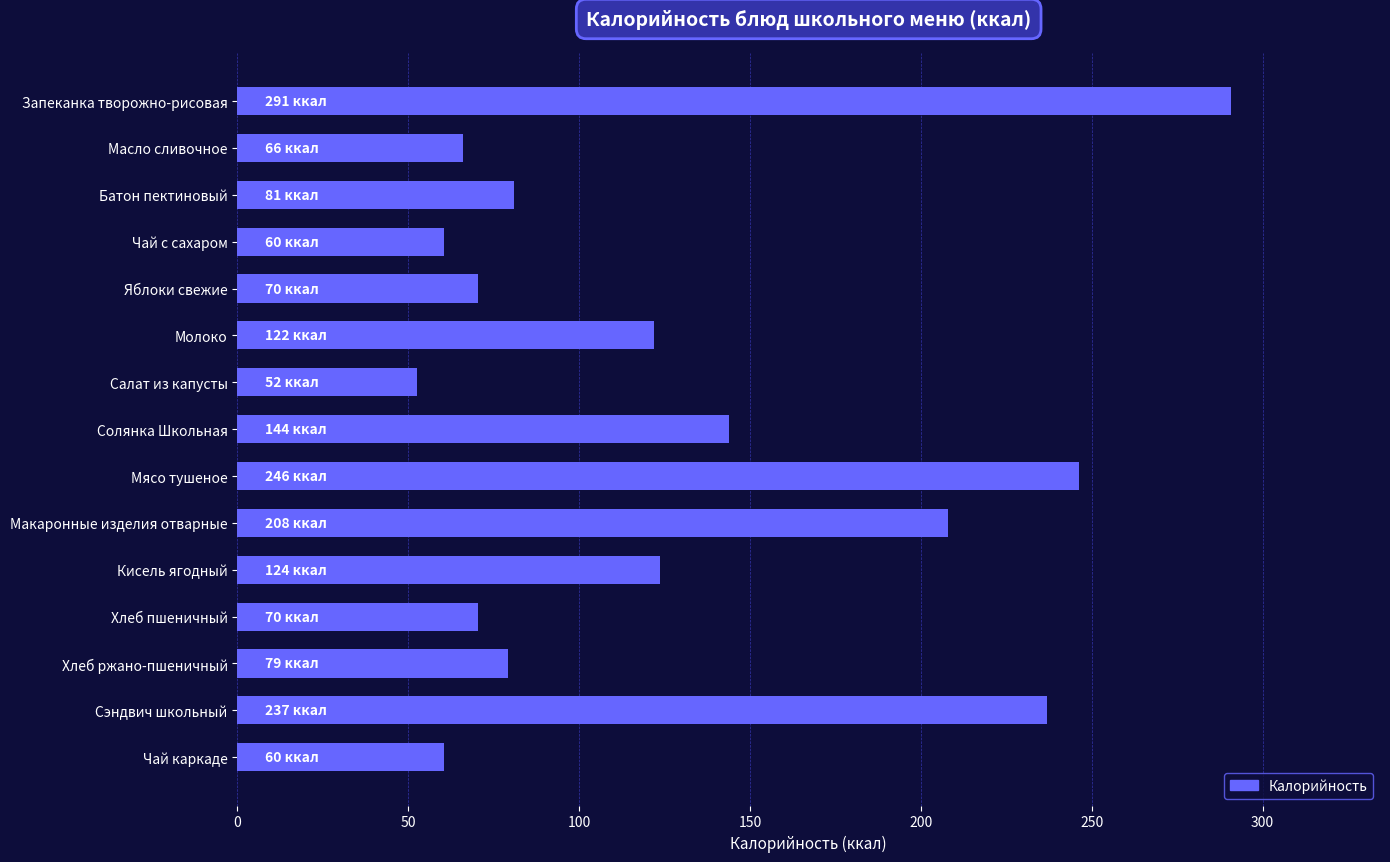

What is the sum of all values?

1912.0